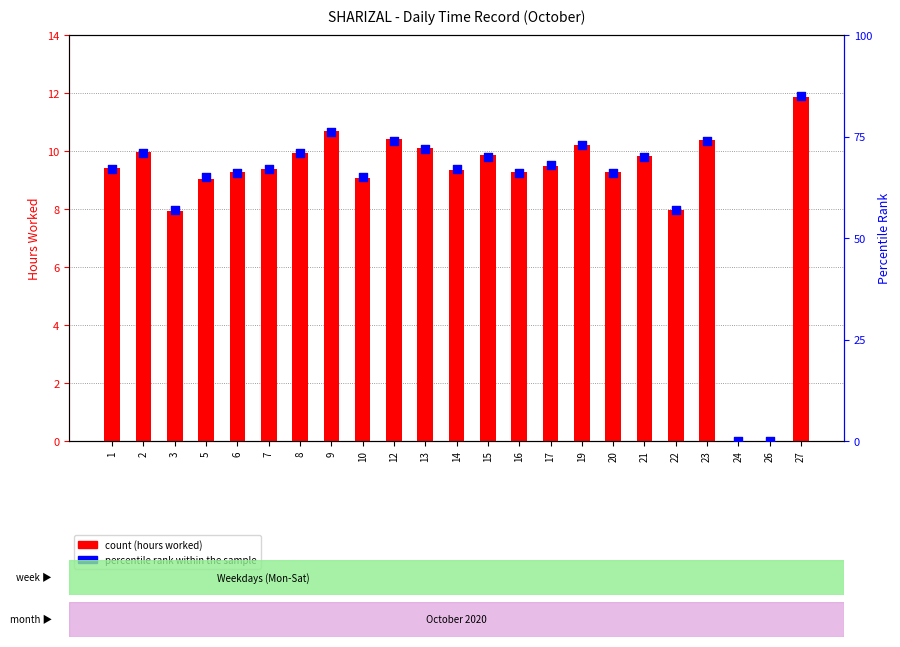

What are all the series names shown in the legend?

count, percentile rank within the sample